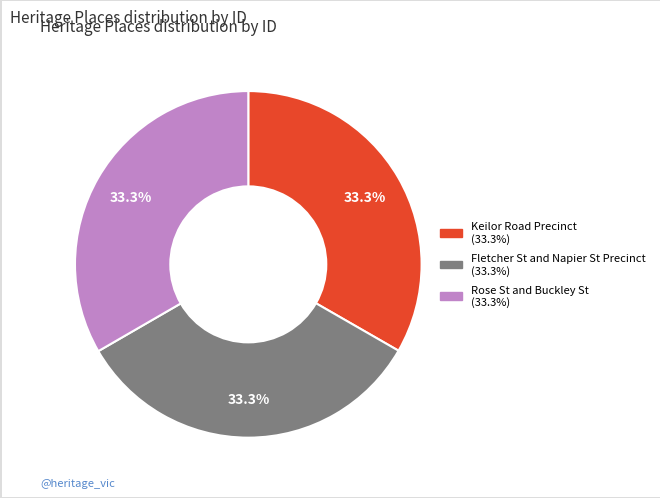

How many slices are in this pie chart?

3